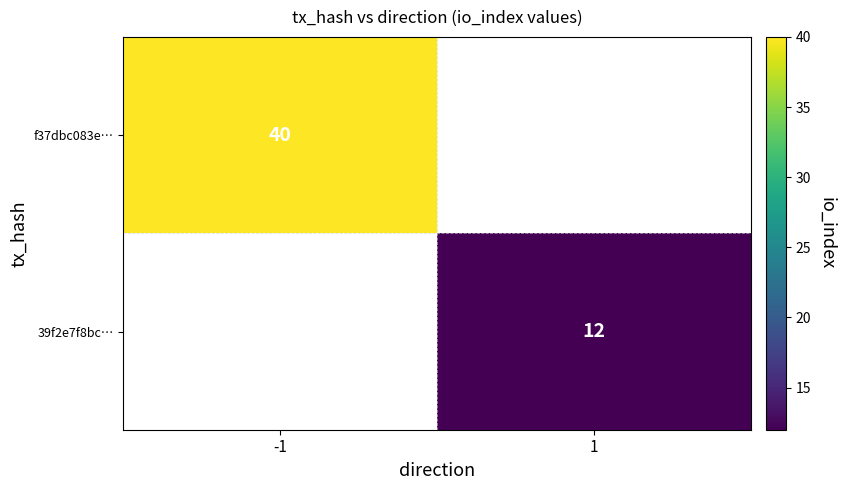

True or false: 39f2e7f8bc… has a value of 7 at 1.

False